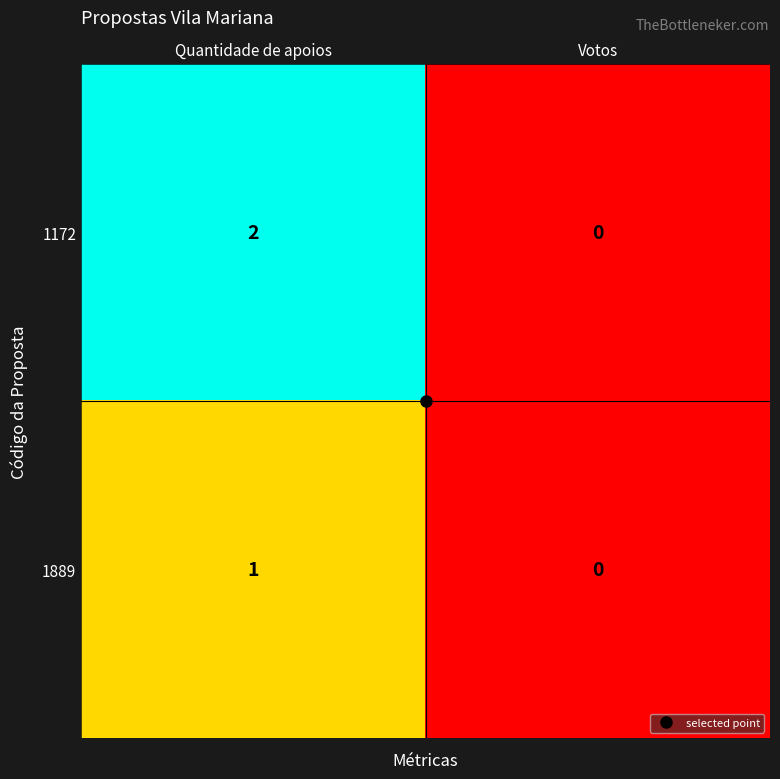

The 1889 series shows 0 at Quantidade de apoios. True or false?

False